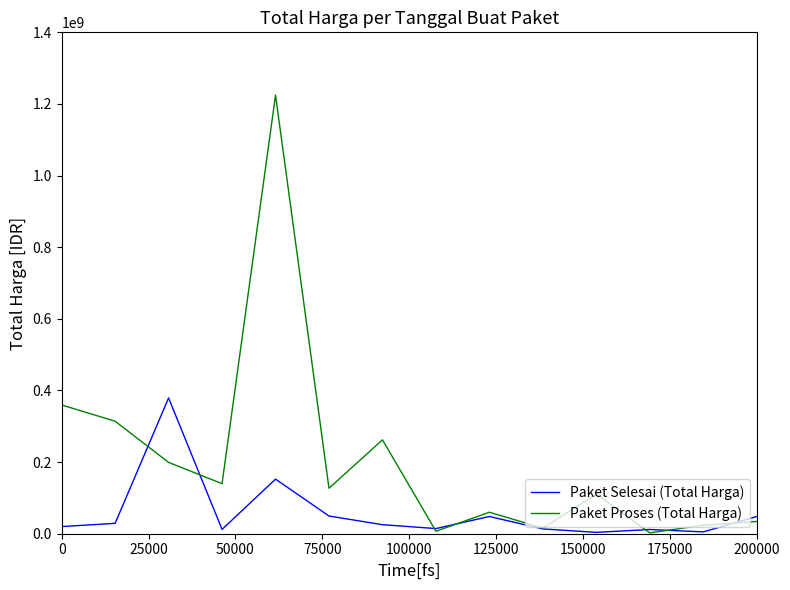

How many categories are shown in the chart?

14